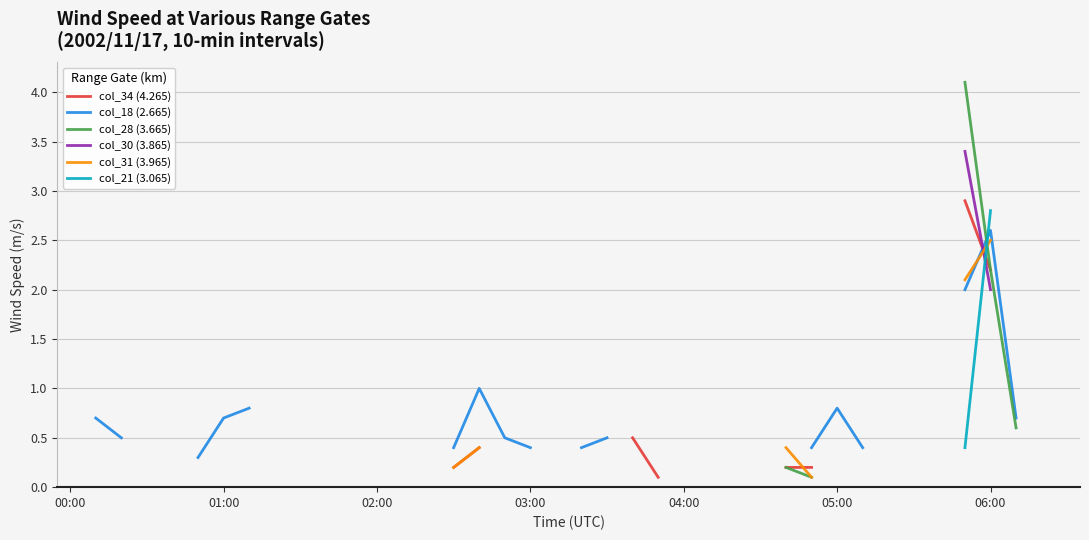

What are all the series names shown in the legend?

col_34 (4.265), col_18 (2.665), col_28 (3.665), col_30 (3.865), col_31 (3.965), col_21 (3.065)